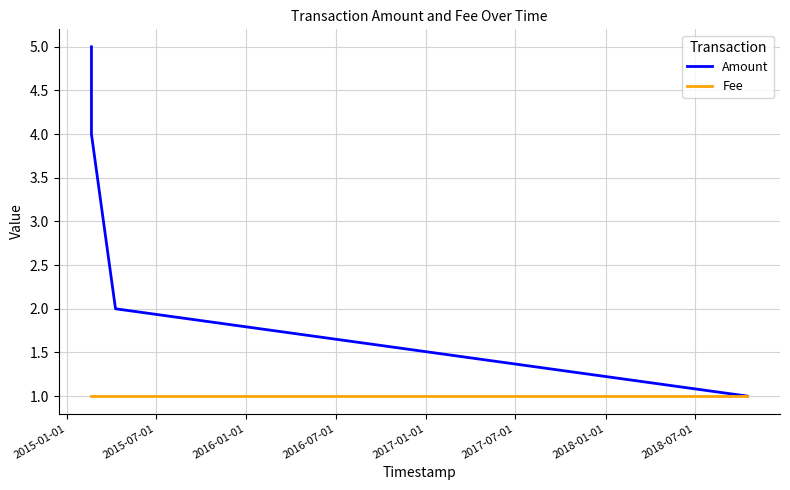

What is the maximum value shown in the chart?

5